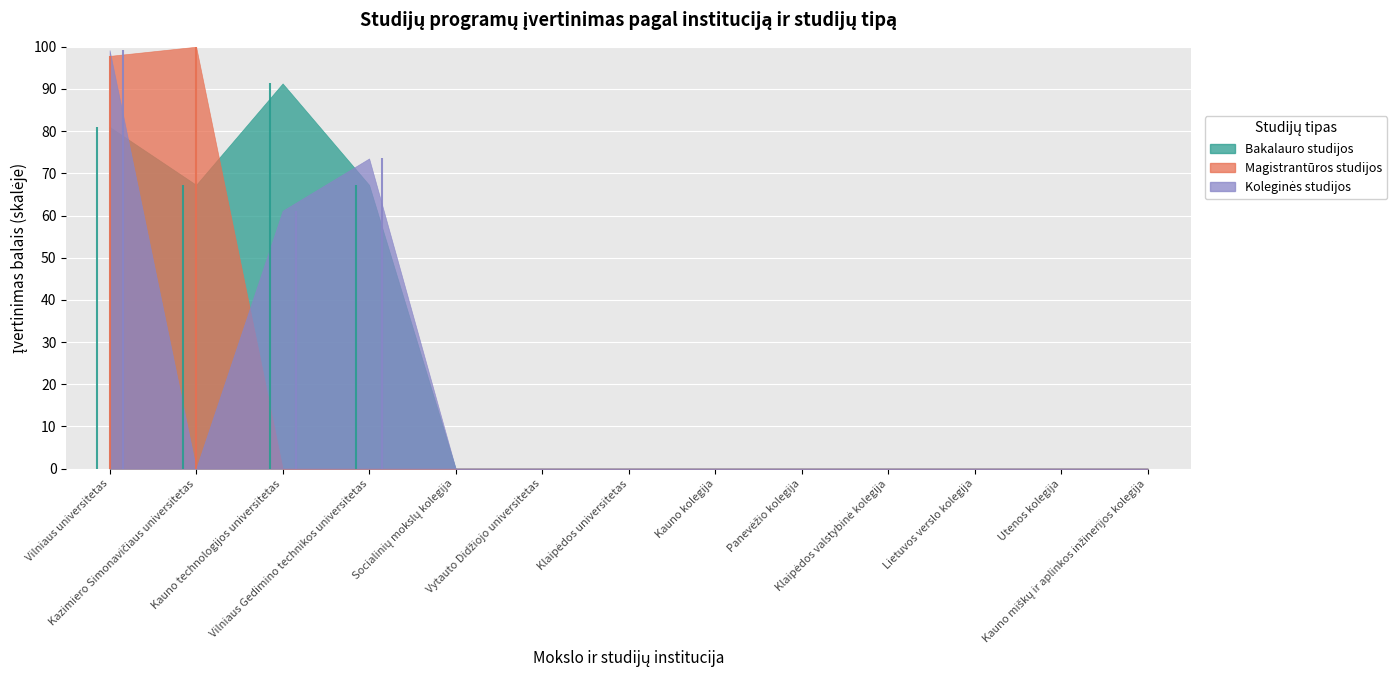

The value of Koleginės studijos at Lietuvos verslo kolegija is 0. True or false?

True